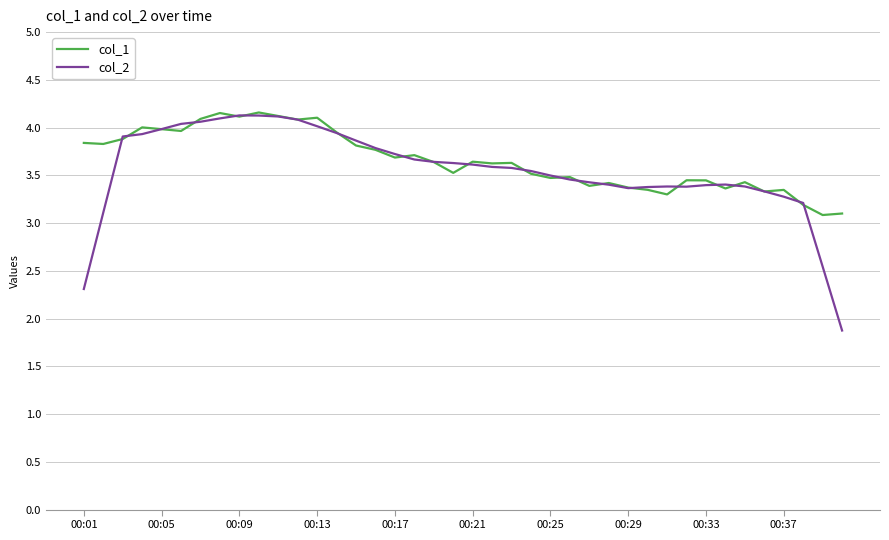

What is the difference between the second highest and second lowest values in the col_1 series?

1.1